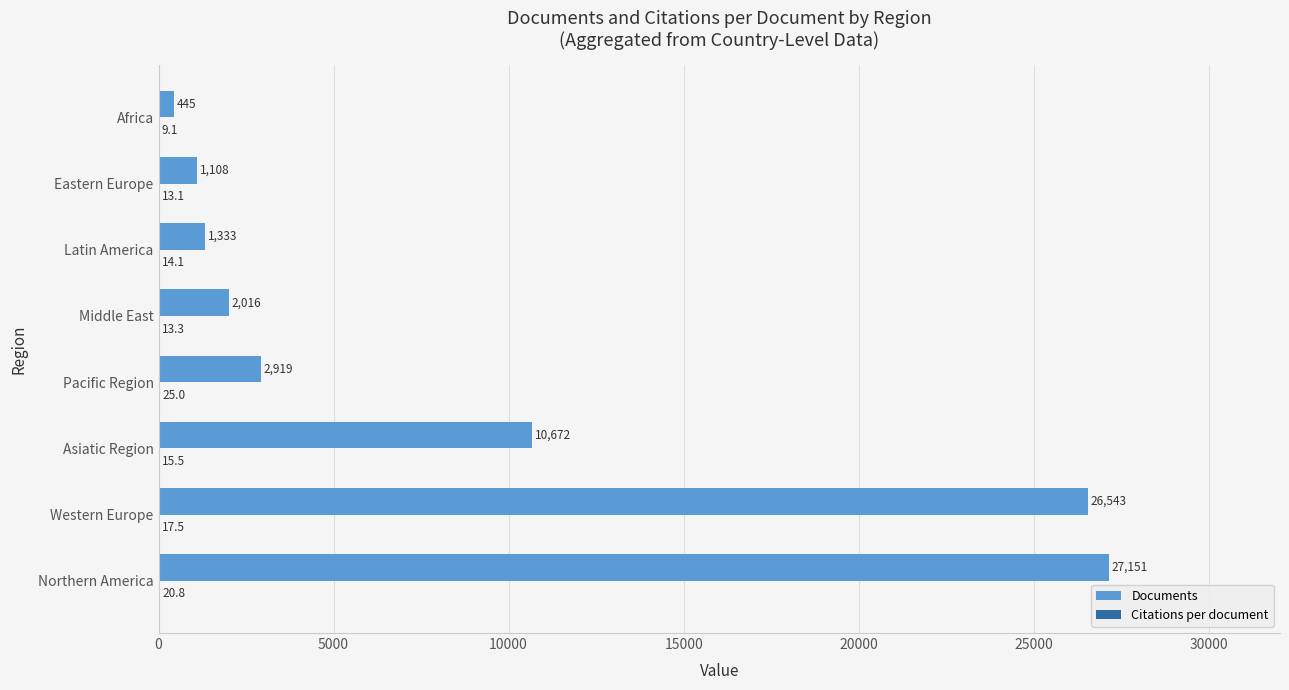

Between Northern America and Africa, which series saw the biggest shift?

Documents